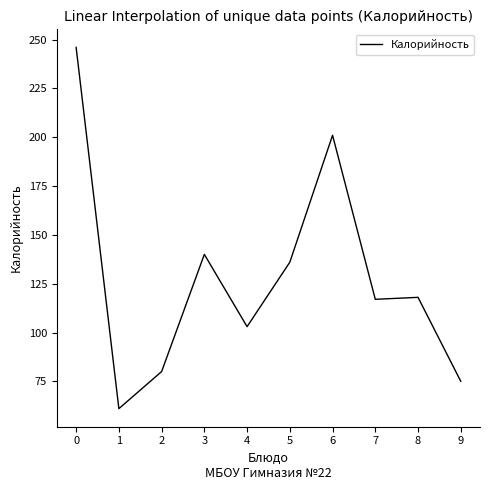

True or false: the data shows 75 at 9.

True